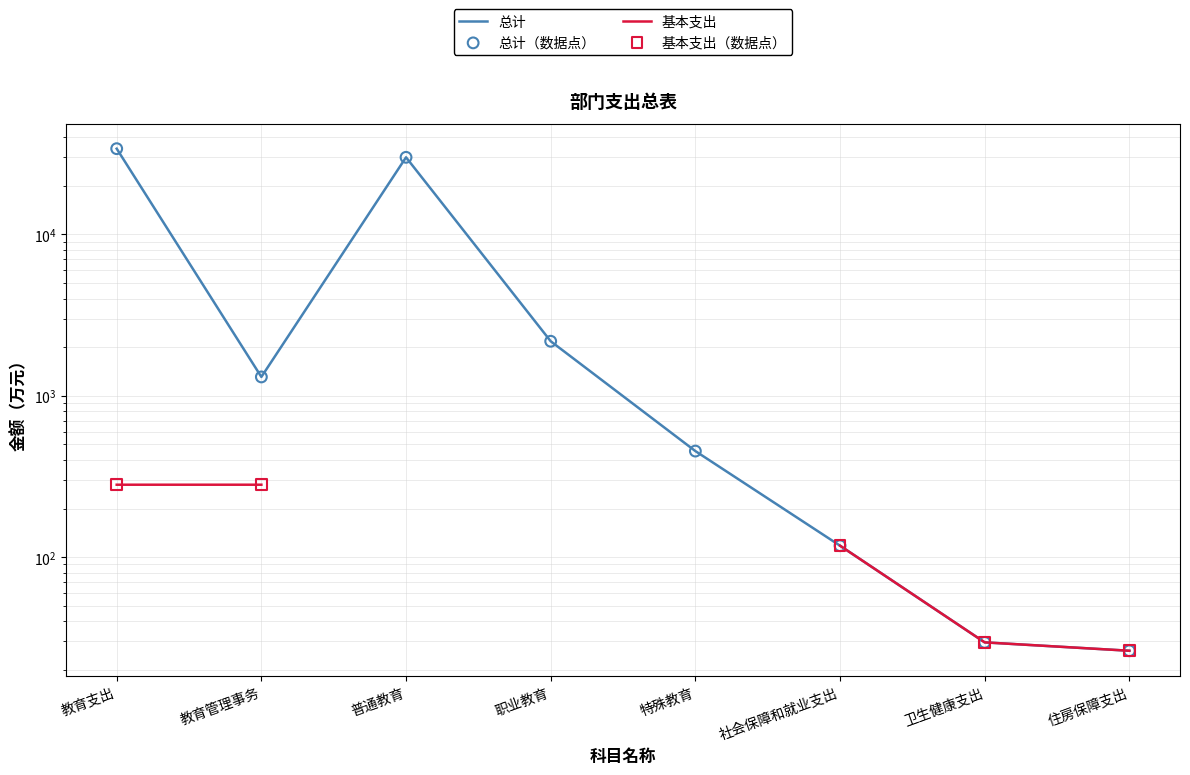

Which series has the largest Y range (max minus min)?

总计